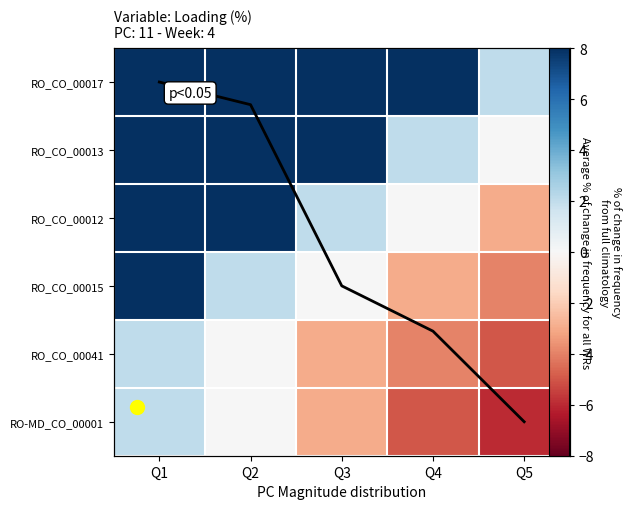

Which category has the highest value across all series?

Q1